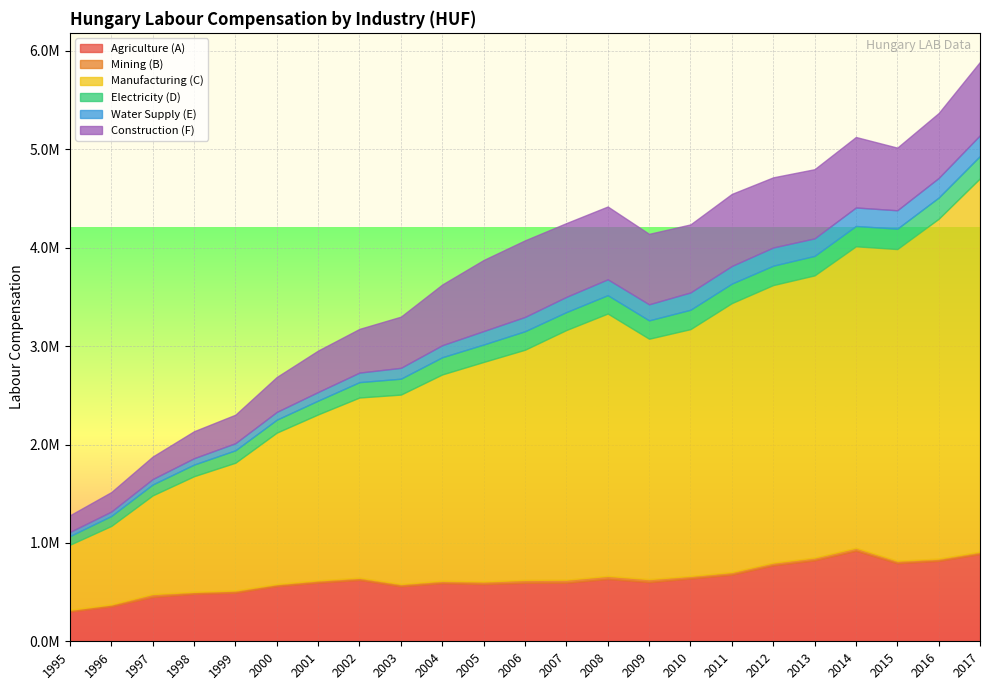

What is the value of the Water Supply (E) point at the 19th from the left?

178328.9